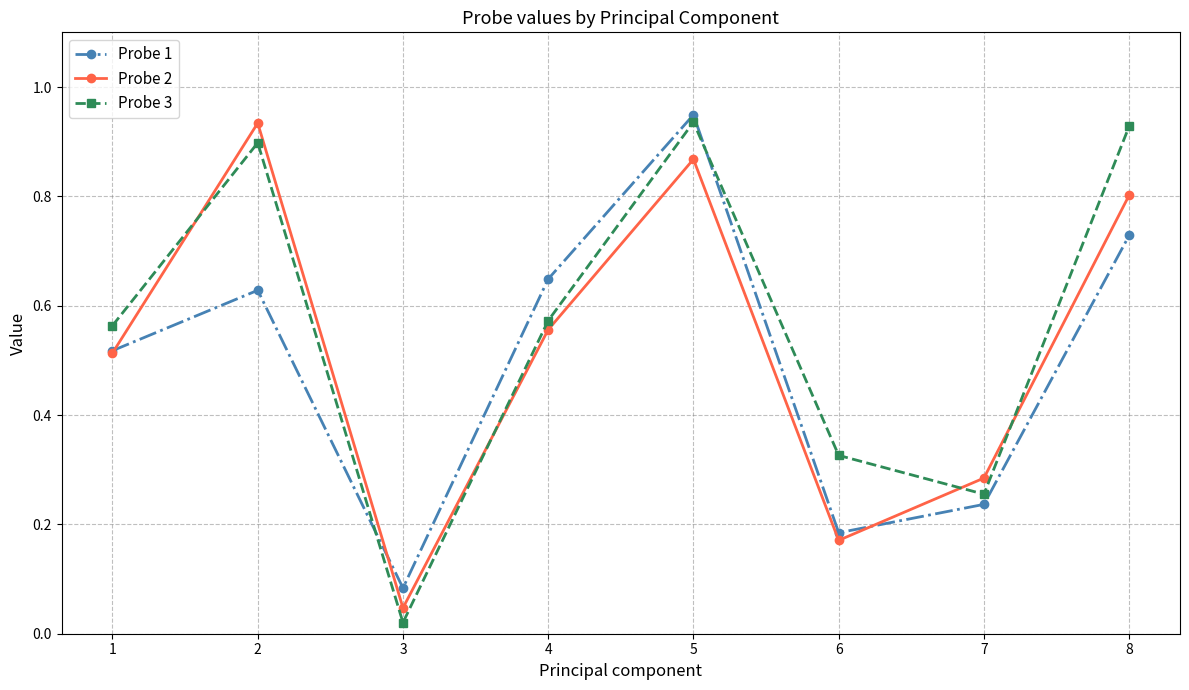

What is the sum of all Probe 3 values?

4.5